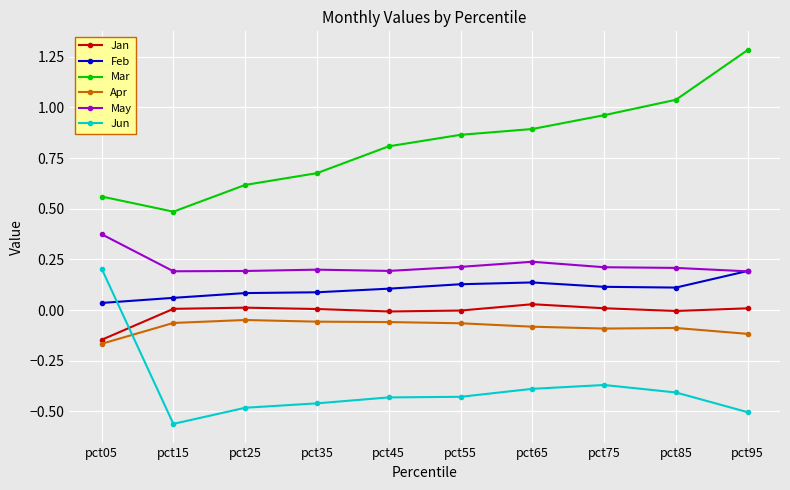

How many lines are shown in the chart?

6